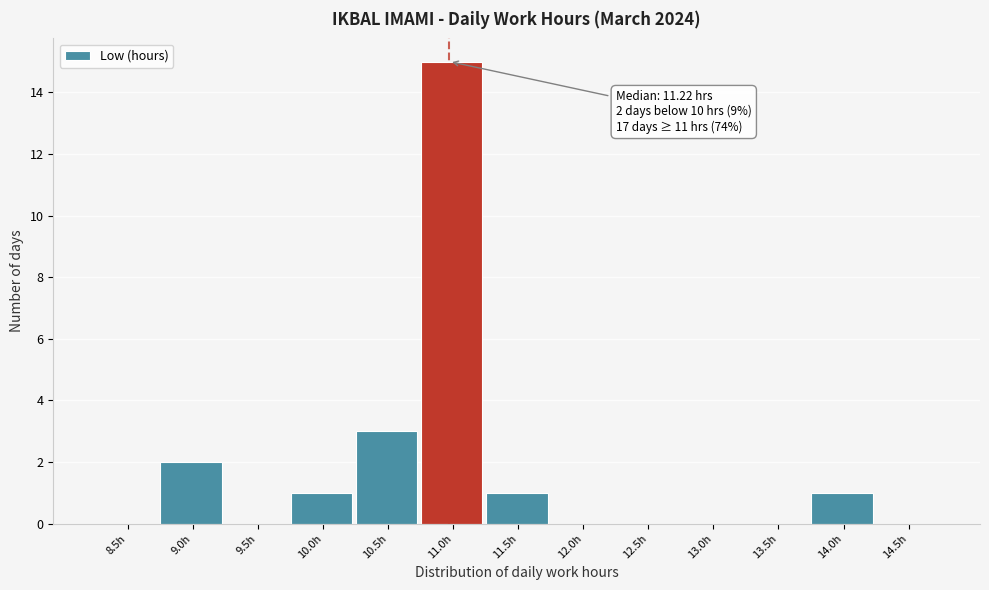

Reading left to right, transcribe all the data shown in this chart.

8.5h=0	9.0h=2	9.5h=0	10.0h=1	10.5h=3	11.0h=15	11.5h=1	12.0h=0	12.5h=0	13.0h=0	13.5h=0	14.0h=1	14.5h=0